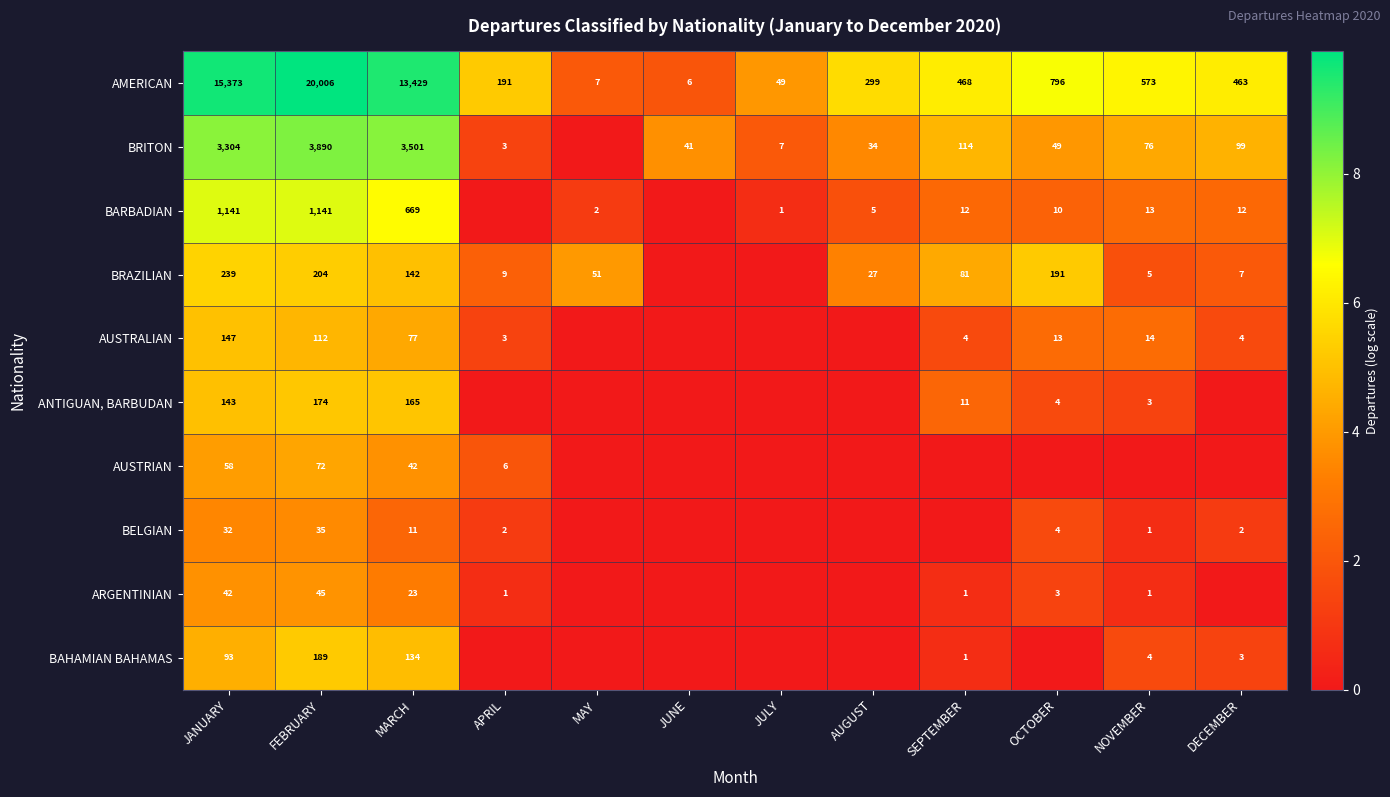

What is the spread (max minus min) of values at JANUARY?

15341